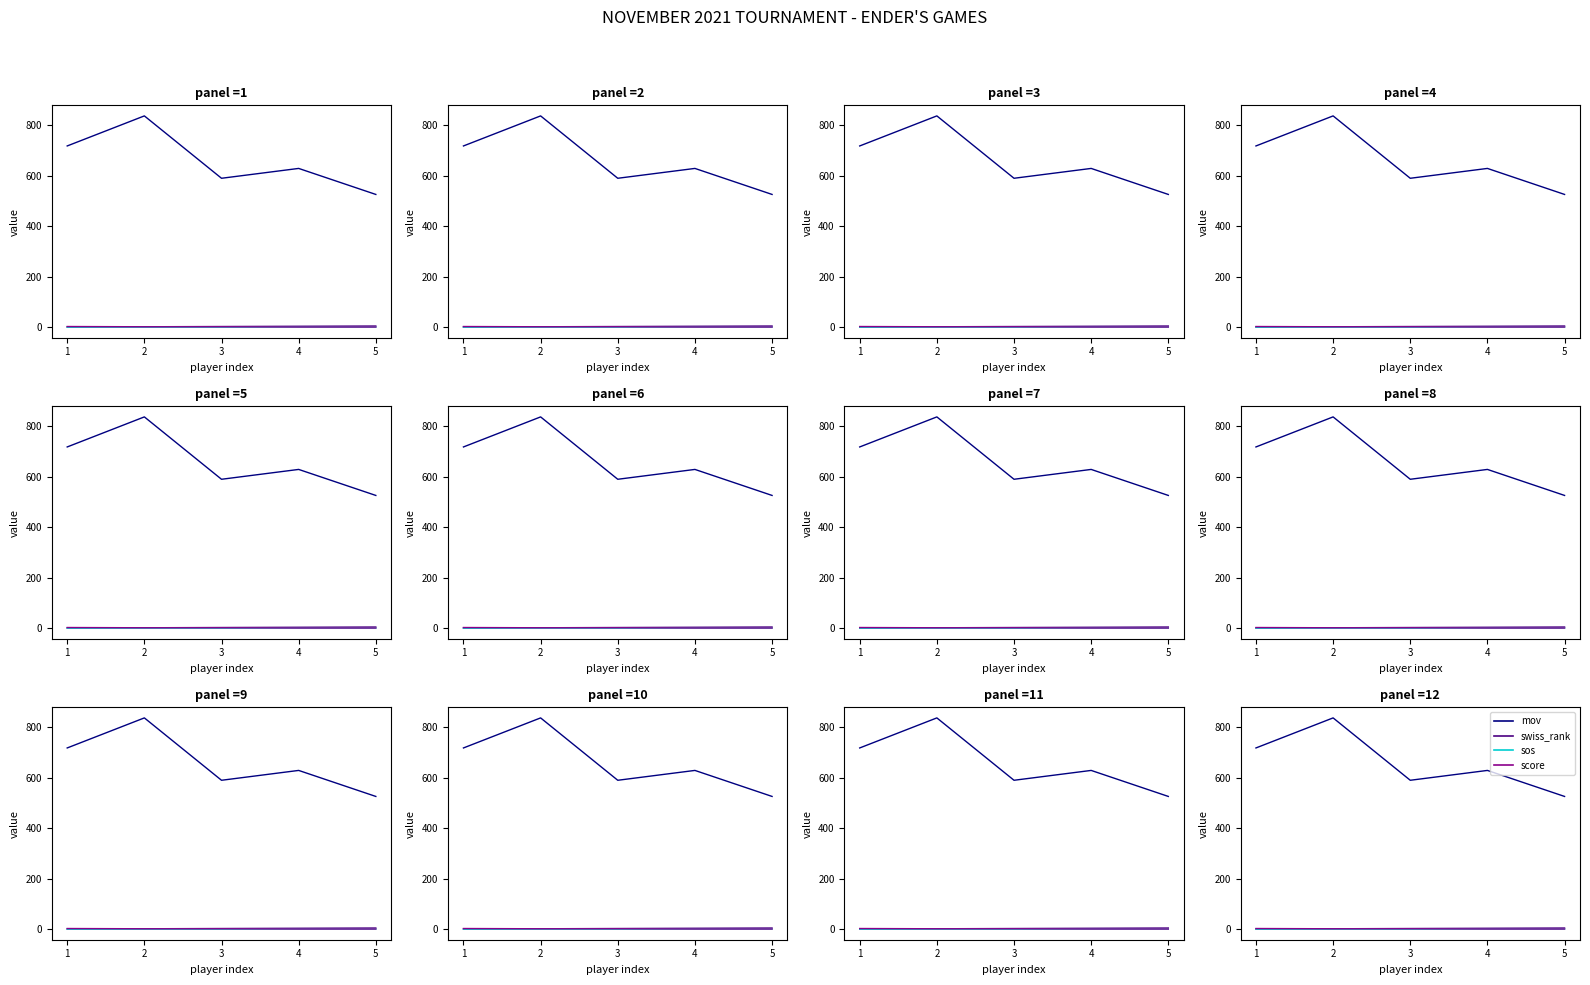

How many lines are shown in the chart?

4